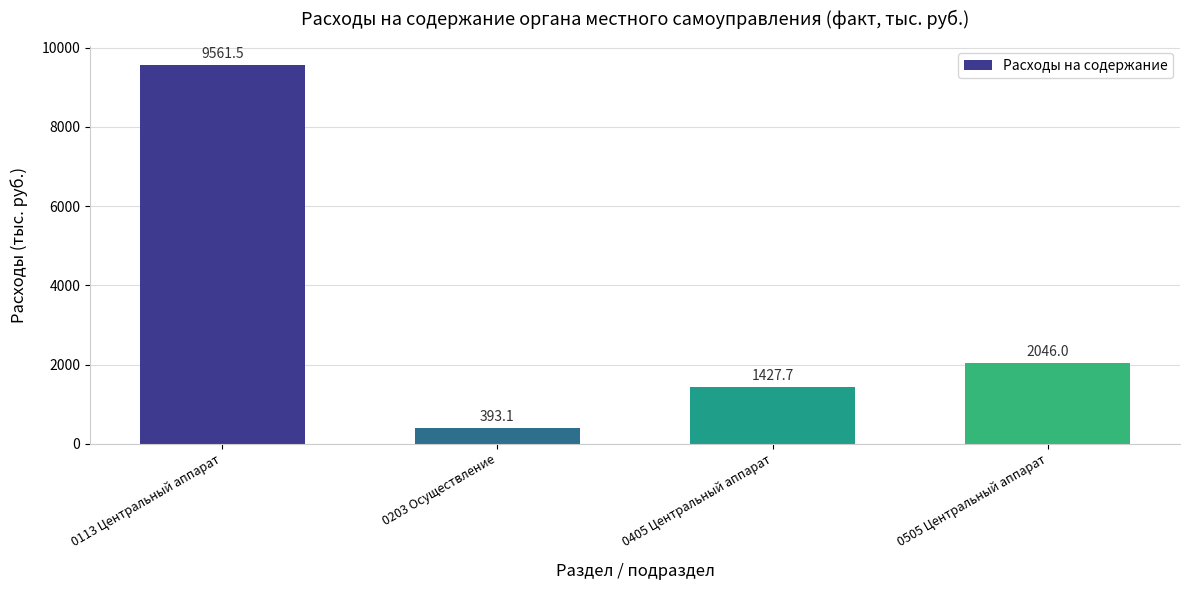

What is the value of the 2nd bar from the left?

393.1